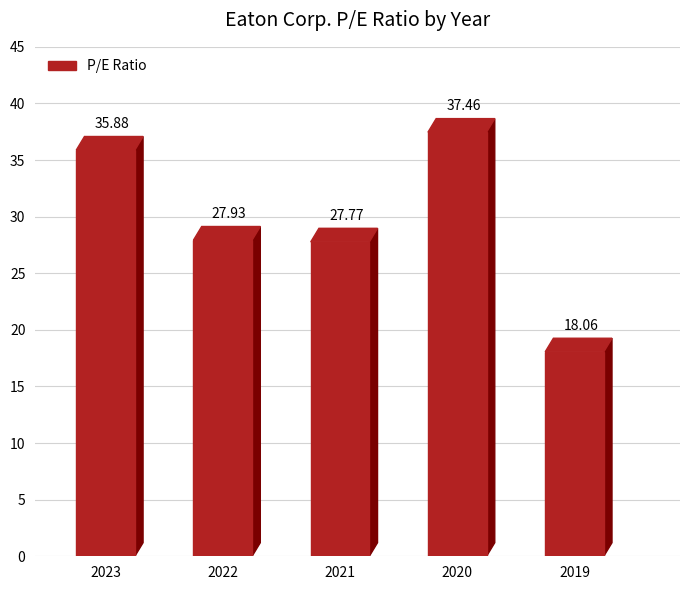

What is the value of the 4th bar from the left?

37.5